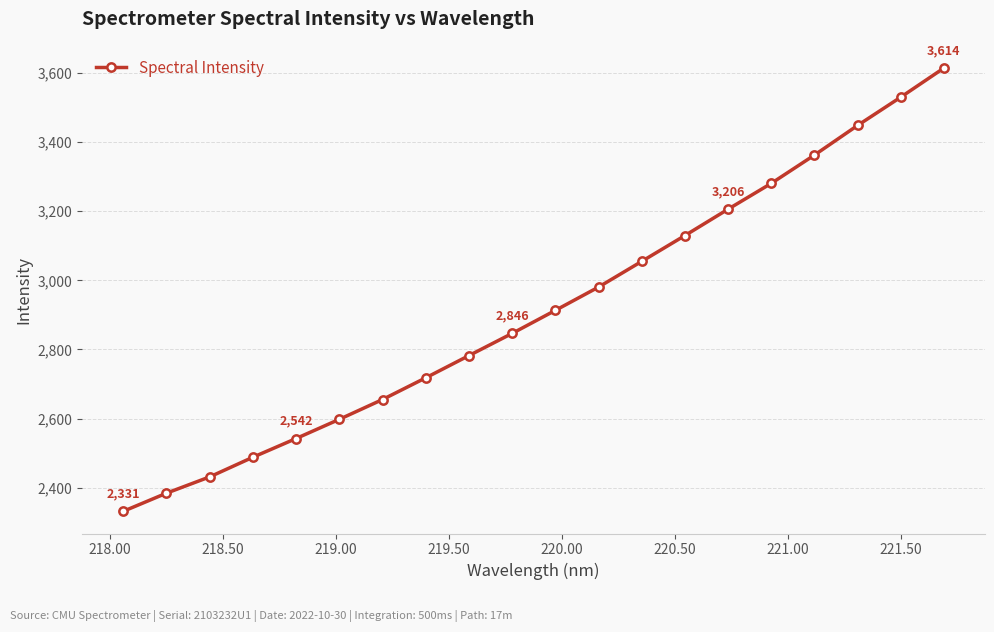

What is the greatest value displayed?

3614.4